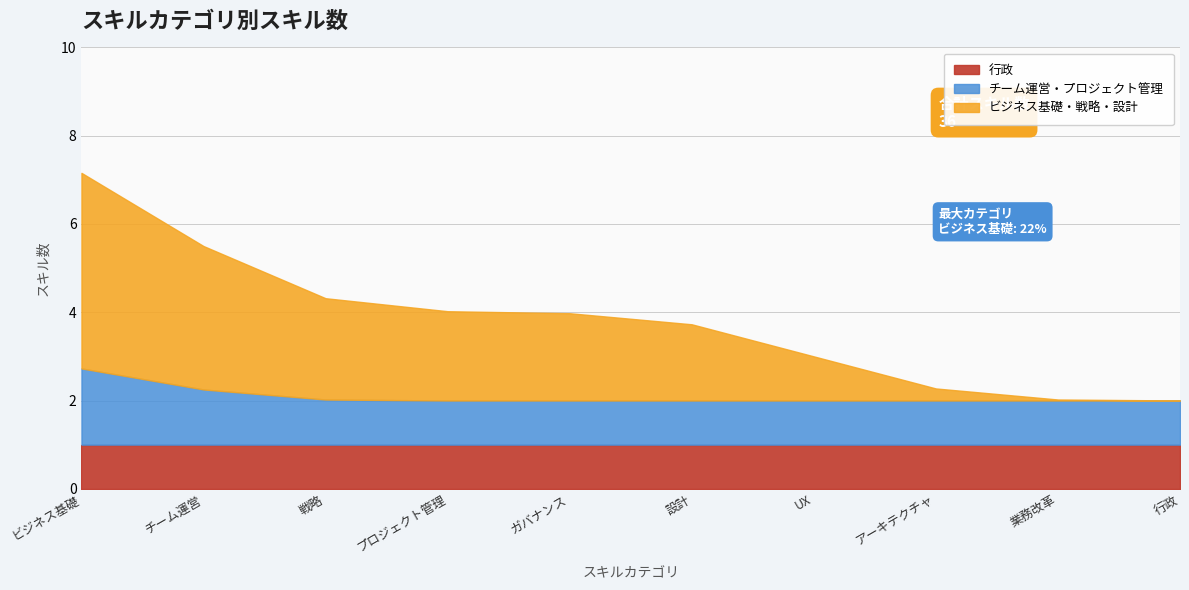

At which category is the sum across all series the highest?

ビジネス基礎